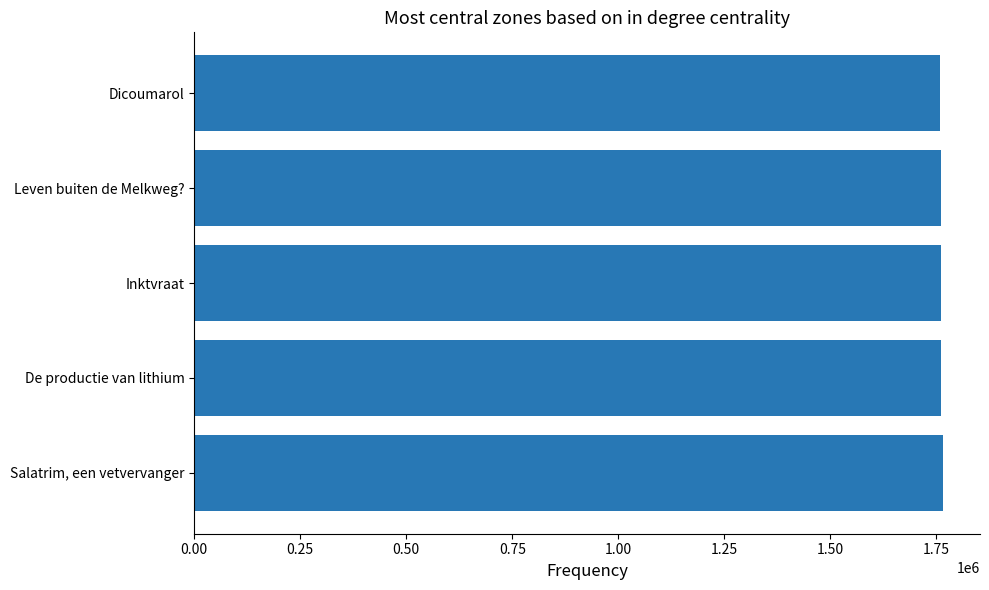

What is the approximate value at Salatrim, een vetvervanger?

1764492